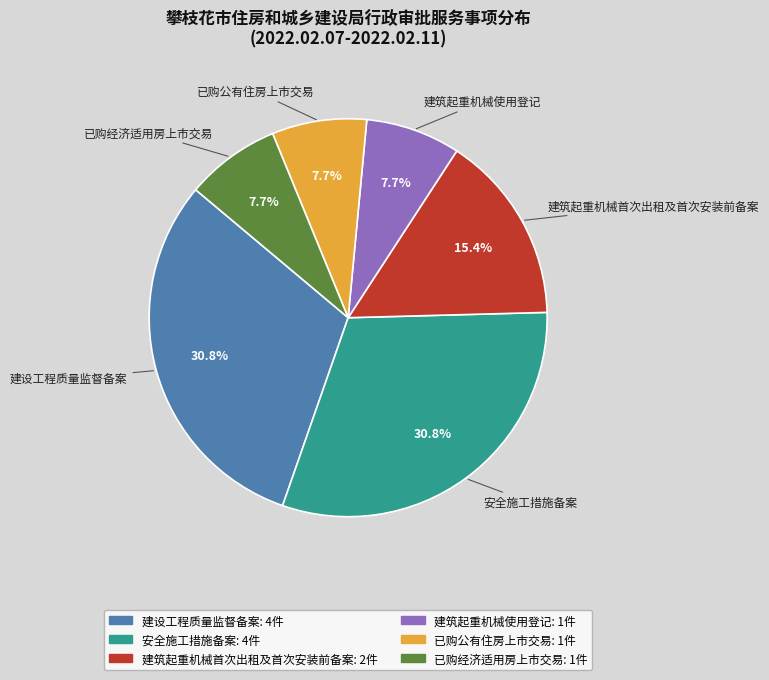

How many segments does this pie chart have?

6